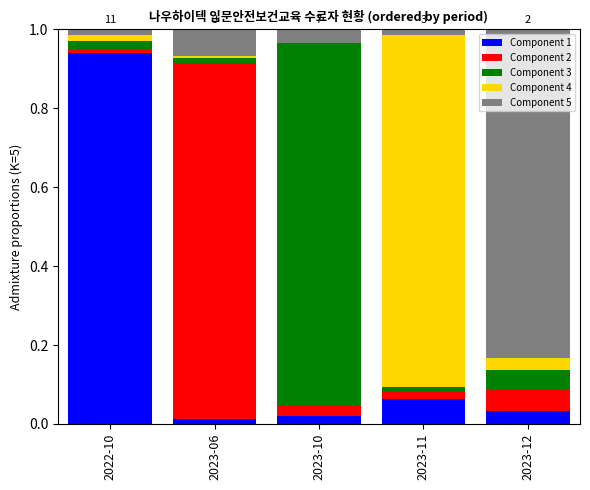

True or false: Component 1 has a value of 0.0 at 2023-12.

True